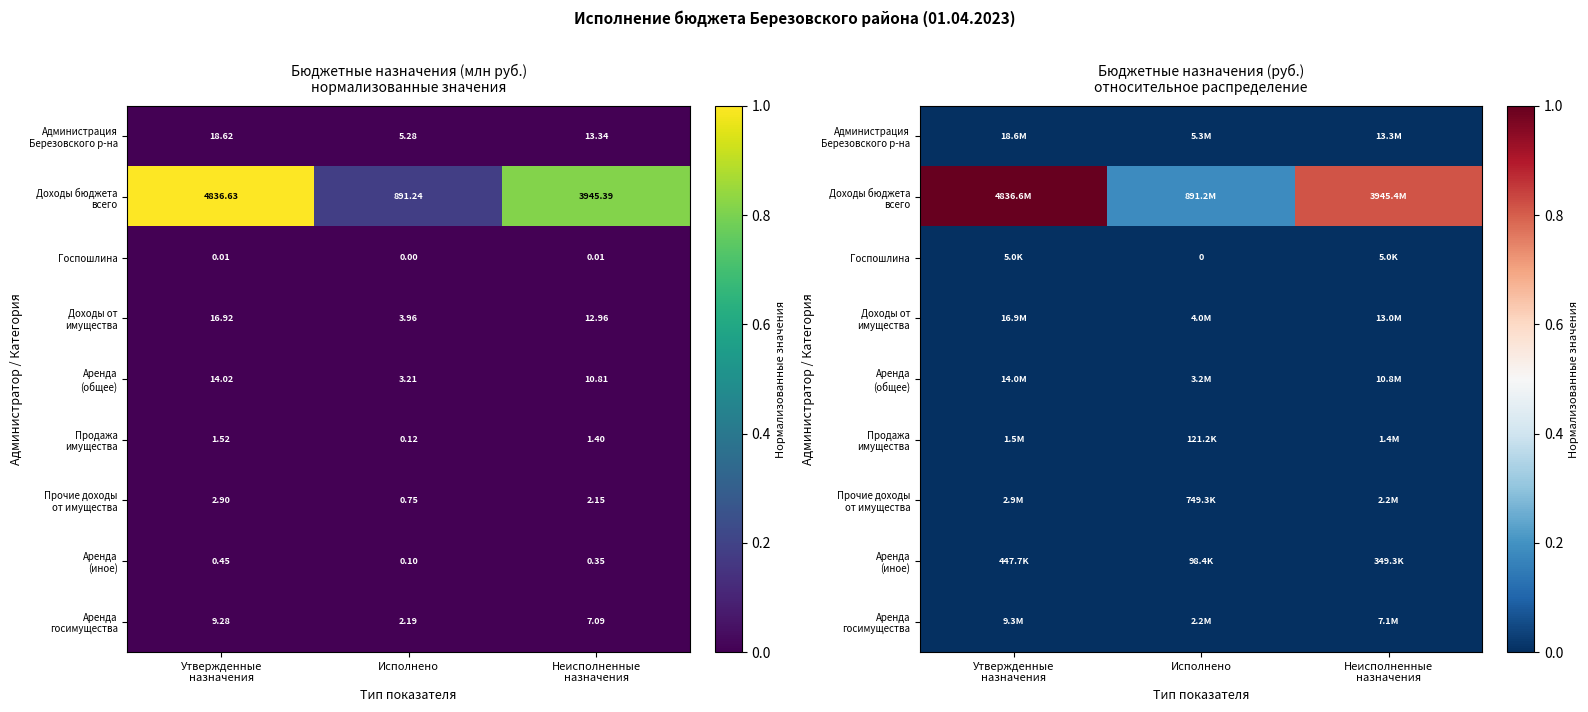

How many data points does each series have?

3